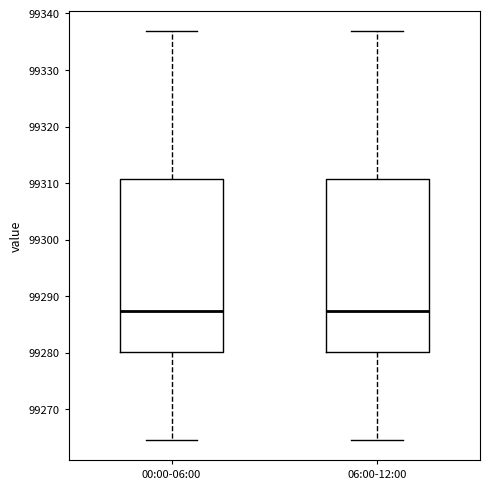

Where does the lower whisker of the box for 00:00-06:00 end on the y-axis? The values are not printed on the chart, so give them approximately, as read against the axis.

99265